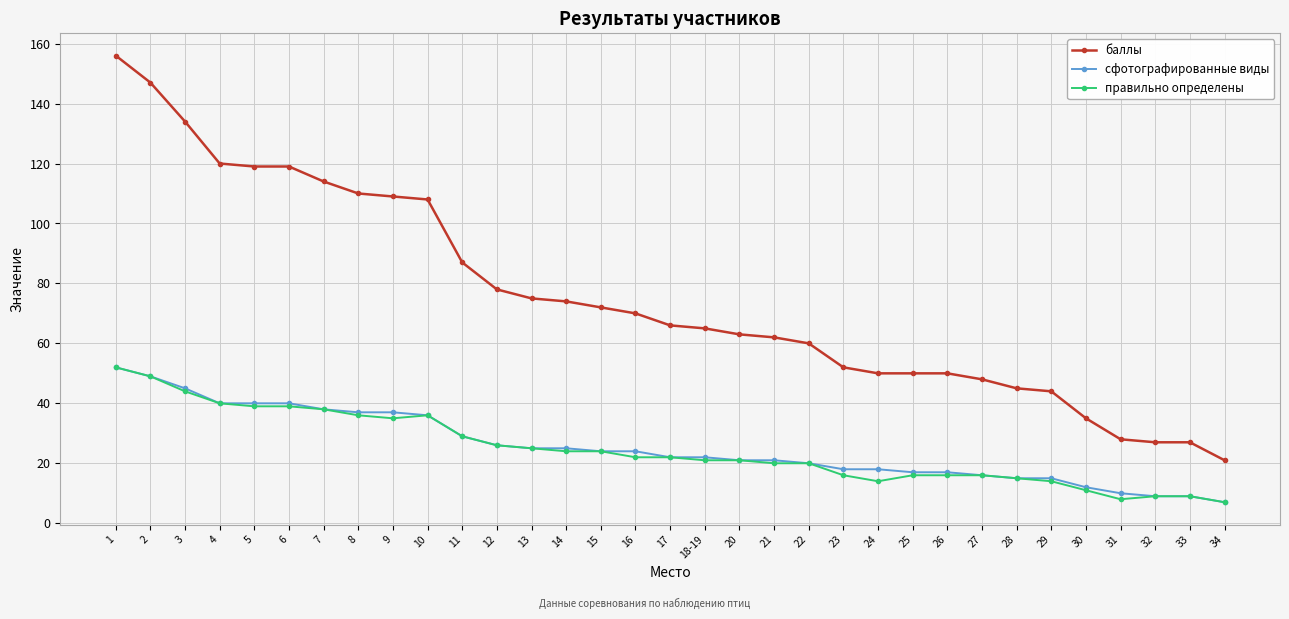

Reading left to right, list all the values displayed in this chart.

баллы: 1=156	2=147	3=134	4=120	5=119	6=119	7=114	8=110	9=109	10=108	11=87	12=78	13=75	14=74	15=72	16=70	17=66	18-19=65	20=63	21=62	22=60	23=52	24=50	25=50	26=50	27=48	28=45	29=44	30=35	31=28	32=27	33=27	34=21
сфотографированные виды: 1=52	2=49	3=45	4=40	5=40	6=40	7=38	8=37	9=37	10=36	11=29	12=26	13=25	14=25	15=24	16=24	17=22	18-19=22	20=21	21=21	22=20	23=18	24=18	25=17	26=17	27=16	28=15	29=15	30=12	31=10	32=9	33=9	34=7
правильно определены: 1=52	2=49	3=44	4=40	5=39	6=39	7=38	8=36	9=35	10=36	11=29	12=26	13=25	14=24	15=24	16=22	17=22	18-19=21	20=21	21=20	22=20	23=16	24=14	25=16	26=16	27=16	28=15	29=14	30=11	31=8	32=9	33=9	34=7